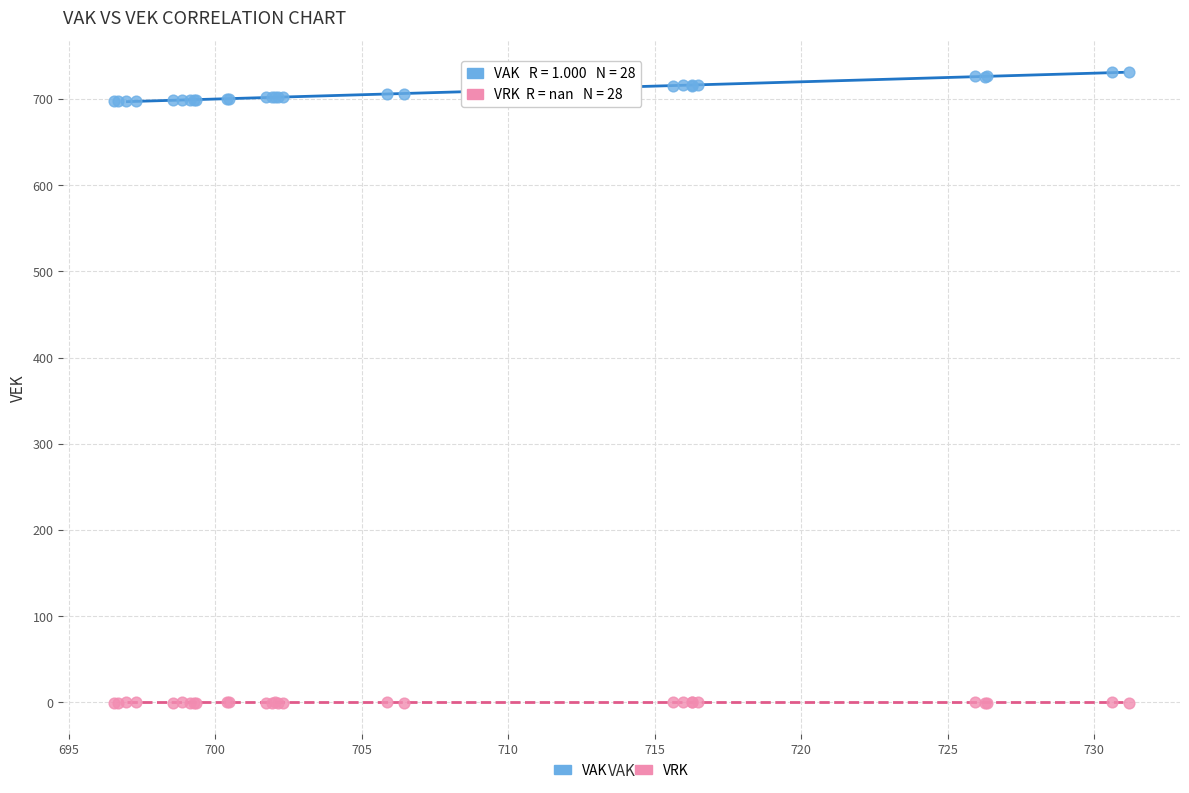

Which series has the widest spread of Y values?

VAK